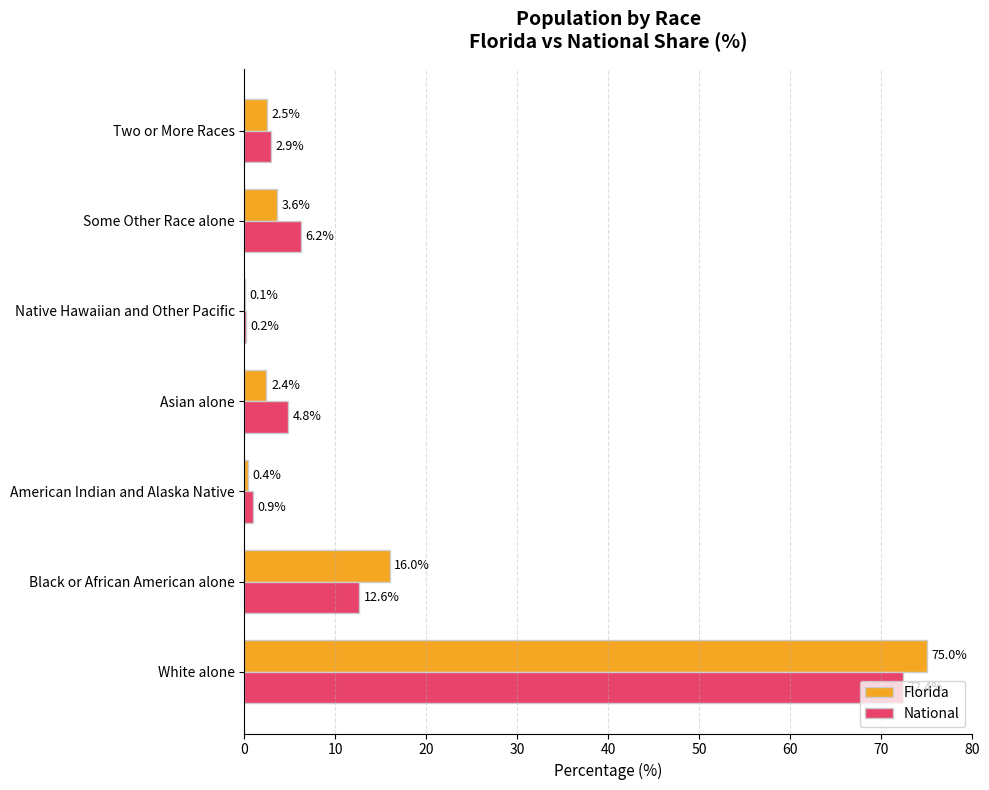

What are all the series names shown in the legend?

Florida, National